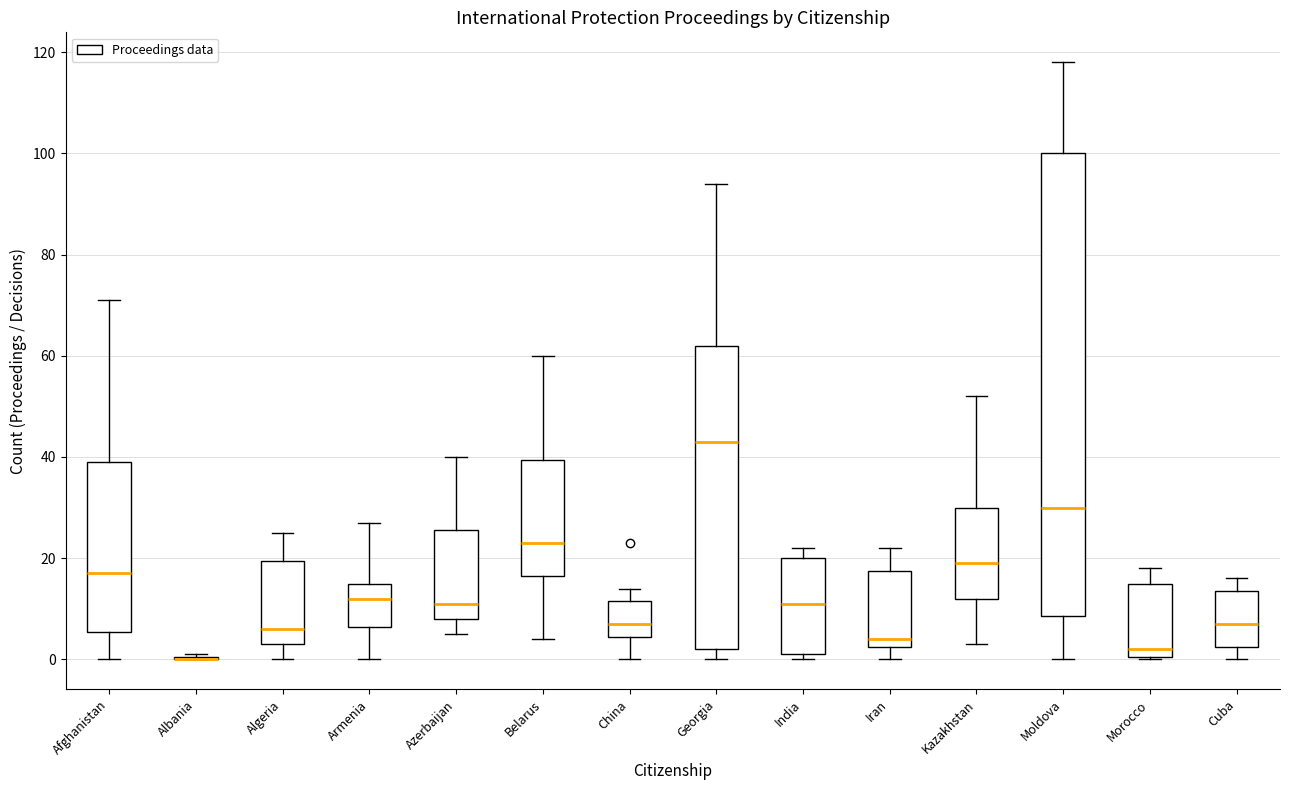

Reading left to right, read every box against the y-axis: the position of its median line, the range the box covers, and the ends of its whiskers. The values are not printed on the chart, so give them approximately, as read against the axis.

Afghanistan: median 18, box 6 to 40, whiskers 0 to 72
Albania: box collapsed to a line at 0, whiskers 0 to 2
Algeria: median 6, box 4 to 20, whiskers 0 to 26
Armenia: median 12, box 6 to 16, whiskers 0 to 28
Azerbaijan: median 12, box 8 to 26, whiskers 6 to 40
Belarus: median 24, box 16 to 40, whiskers 4 to 60
China: median 8, box 4 to 12, whiskers 0 to 14
Georgia: median 44, box 2 to 62, whiskers 0 to 94
India: median 12, box 2 to 20, whiskers 0 to 22
Iran: median 4, box 2 to 18, whiskers 0 to 22
Kazakhstan: median 20, box 12 to 30, whiskers 4 to 52
Moldova: median 30, box 8 to 100, whiskers 0 to 118
Morocco: median 2, box 0 to 16, whiskers 0 to 18
Cuba: median 8, box 2 to 14, whiskers 0 to 16